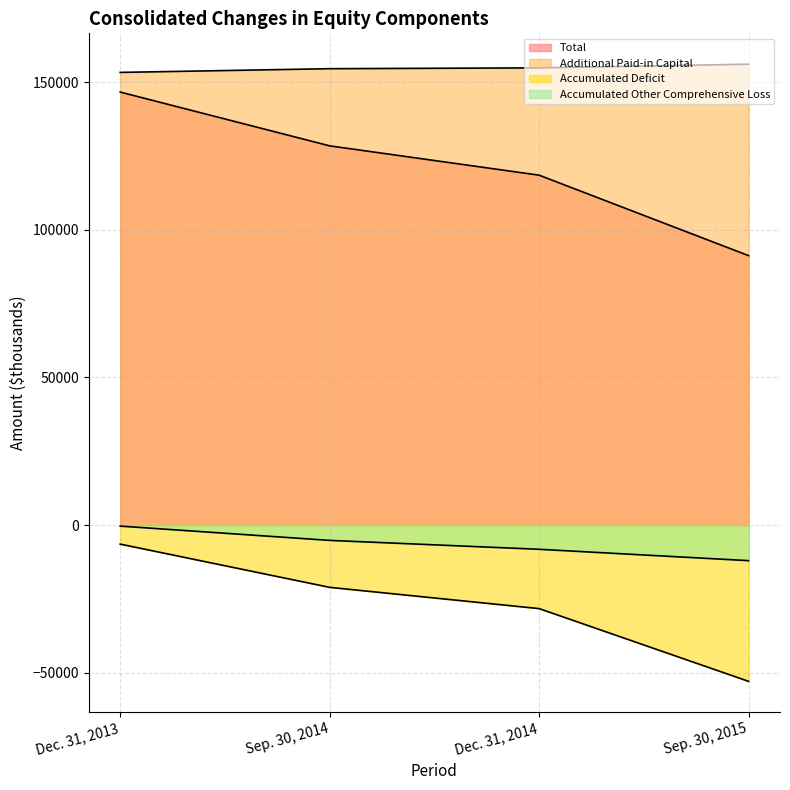

Reading left to right, what are all the values shown in this chart?

Total: Dec. 31, 2013=146700	Sep. 30, 2014=128480	Dec. 31, 2014=118545	Sep. 30, 2015=91289
Additional Paid-in Capital: Dec. 31, 2013=153363	Sep. 30, 2014=154624	Dec. 31, 2014=154902	Sep. 30, 2015=156146
Accumulated Deficit: Dec. 31, 2013=-6455	Sep. 30, 2014=-21098	Dec. 31, 2014=-28298	Sep. 30, 2015=-52944
Accumulated Other Comprehensive Loss: Dec. 31, 2013=-352	Sep. 30, 2014=-5190	Dec. 31, 2014=-8203	Sep. 30, 2015=-12057